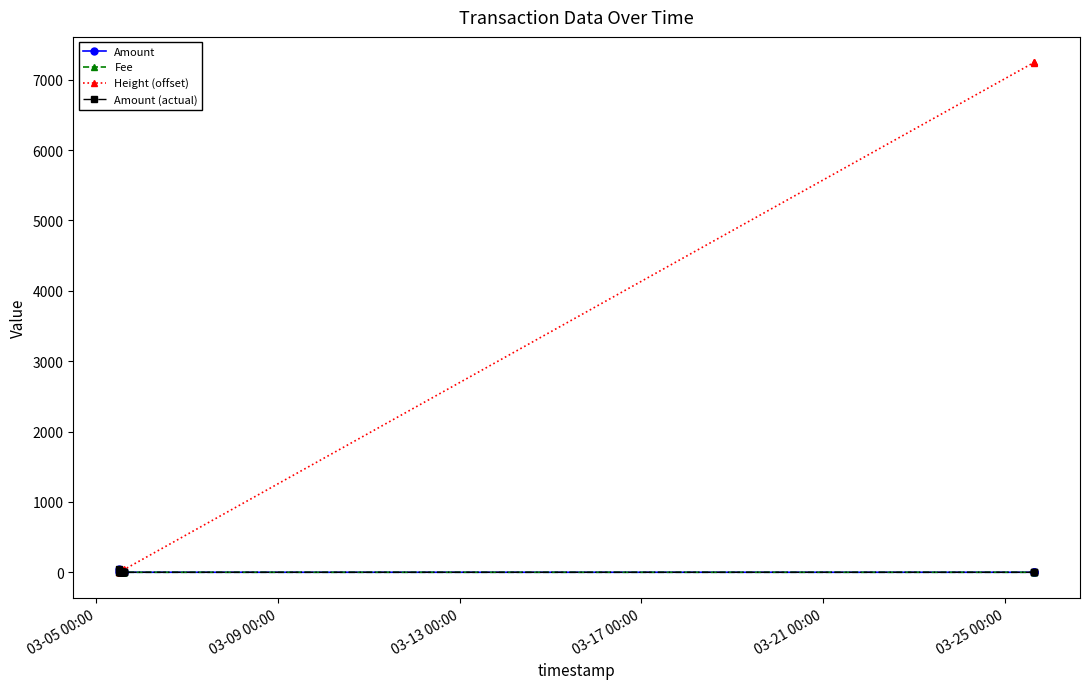

Does the chart have visible grid lines?

No